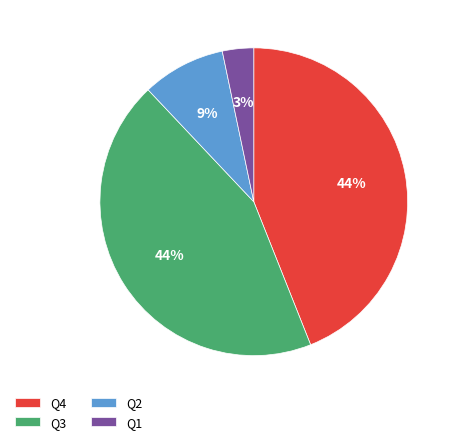

How many slices are in this pie chart?

4